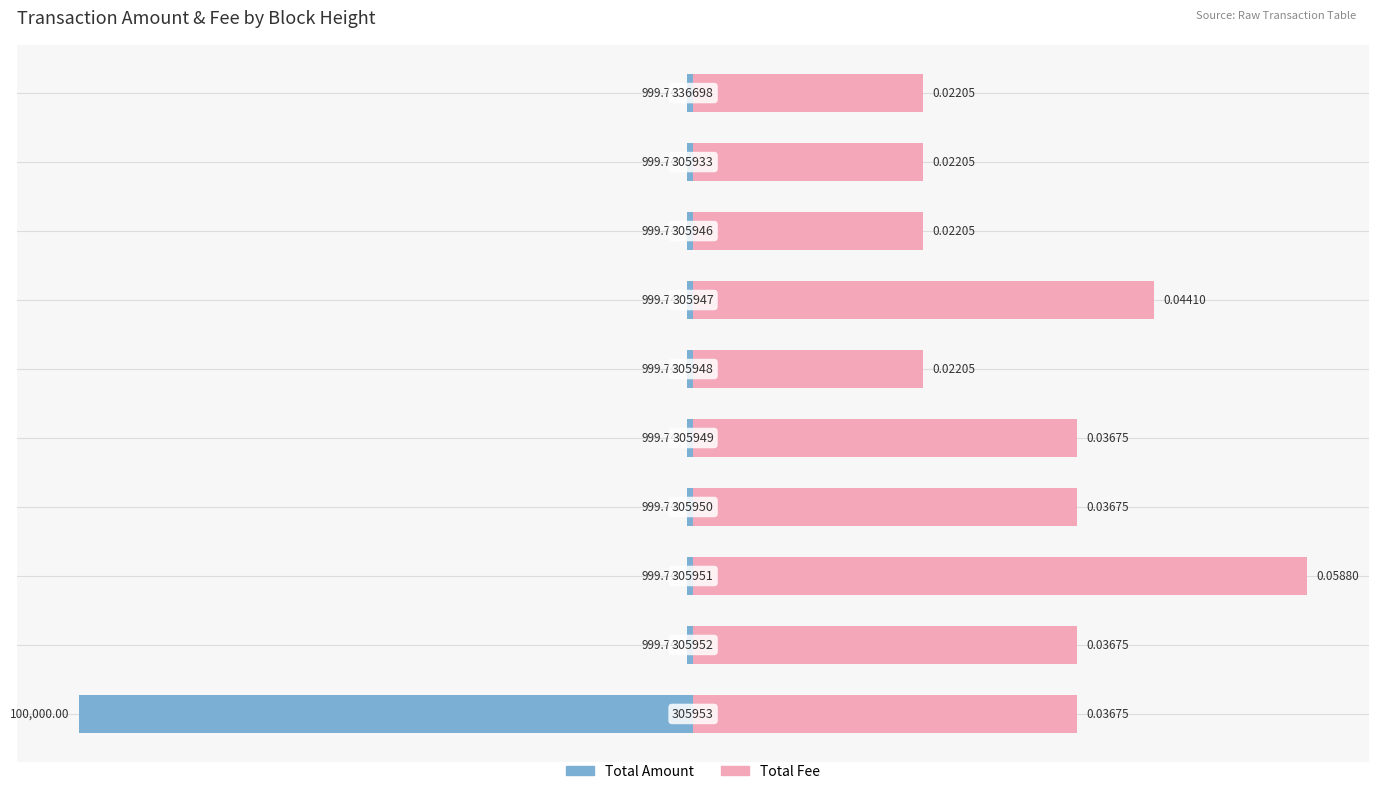

Reading left to right, extract all data points from this chart.

Total Amount: −25=-20.0	−20=-0.2	−15=-0.2	−10=-0.2	−5=-0.2	0=-0.2	5=-0.2	10=-0.2	15=-0.2	20=-0.2
Total Fee: −25=12.5	−20=12.5	−15=20.0	−10=12.5	−5=12.5	0=7.5	5=15.0	10=7.5	15=7.5	20=7.5